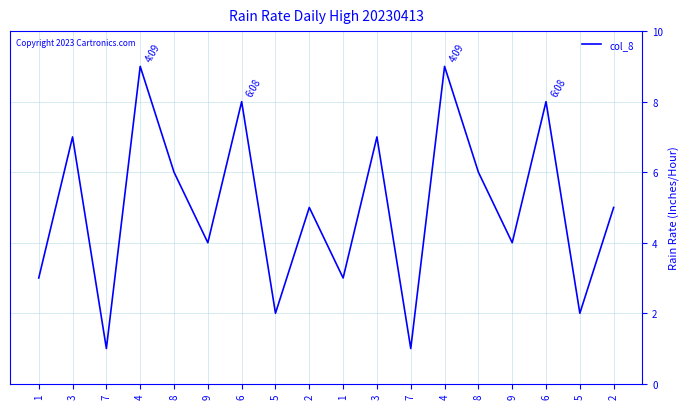

How many lines are shown in the chart?

1